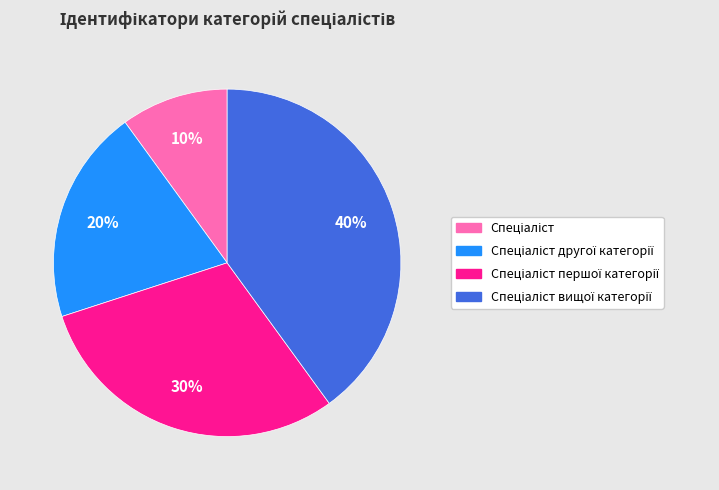

How many segments does this pie chart have?

4